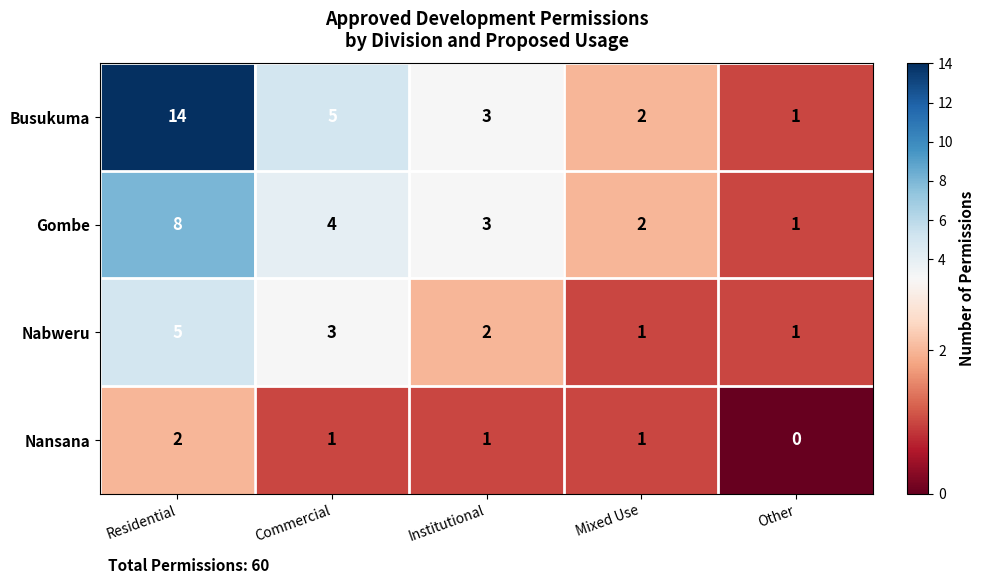

Rank the series by their maximum value, from highest to lowest.

Busukuma, Gombe, Nabweru, Nansana